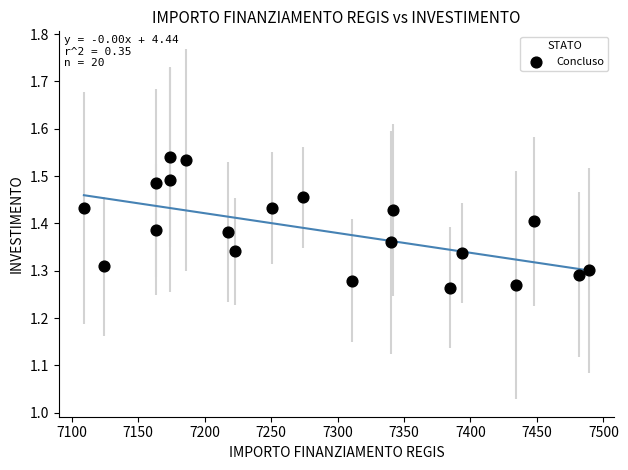

What is the range of X values (max minus min)?

379.7